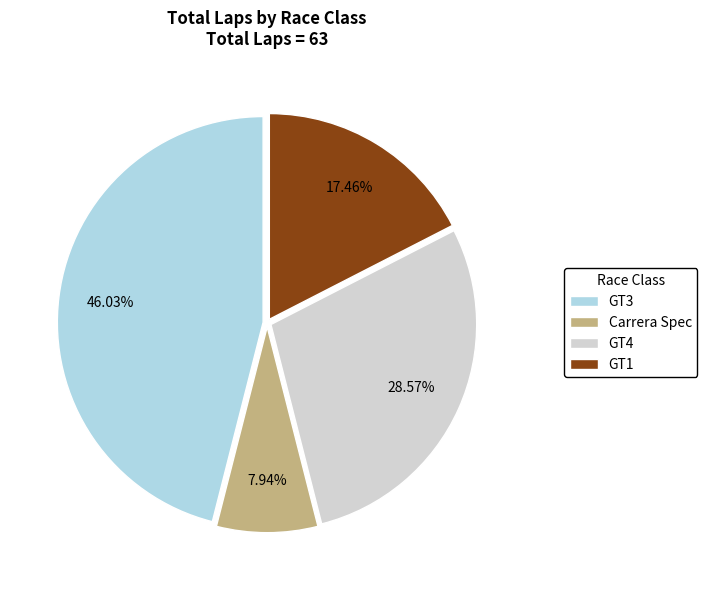

How many slices are in this pie chart?

4